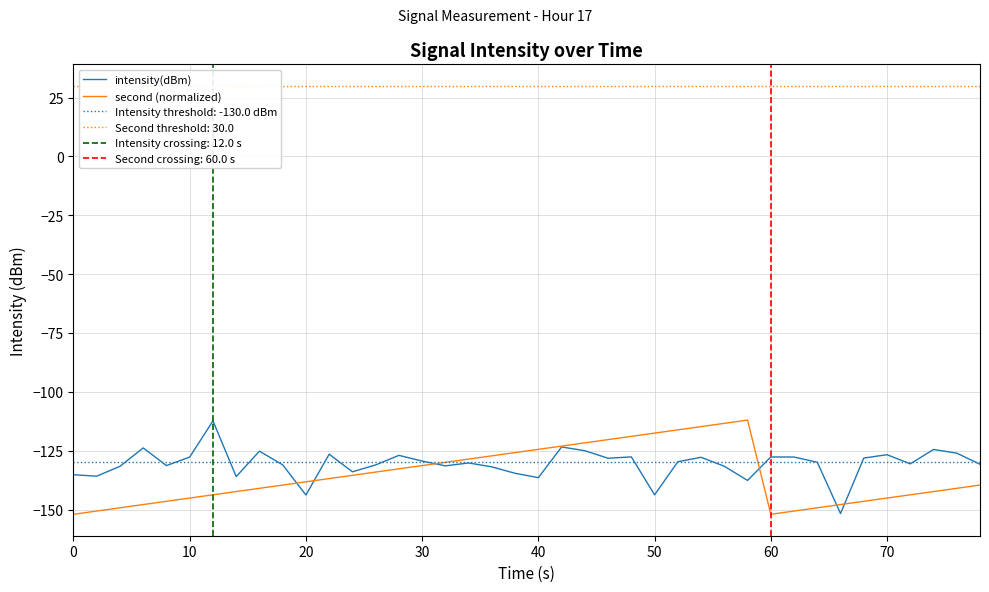

Is it true that second (normalized) equals -235.5 at 0?

False